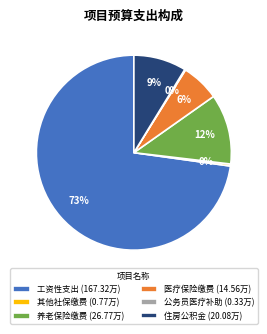

Does 住房公积金 (20.08万) account for over 50% of the chart?

No